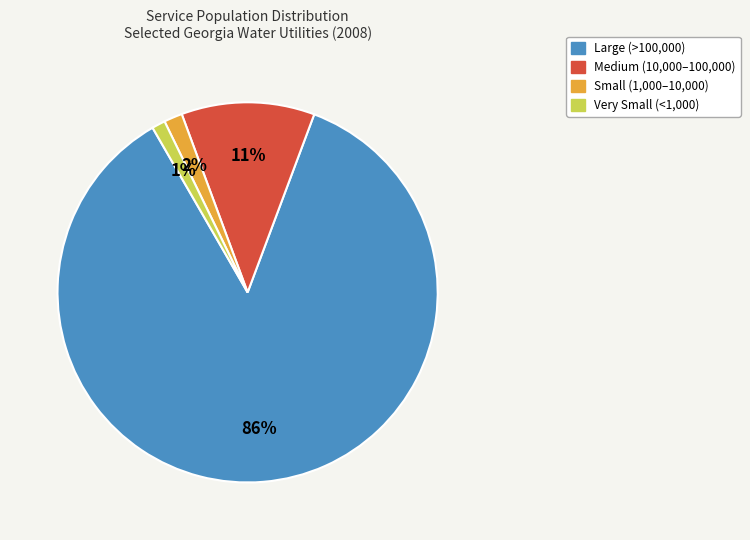

To the nearest percent, what is the difference between the largest and smallest slice percentages?

85%